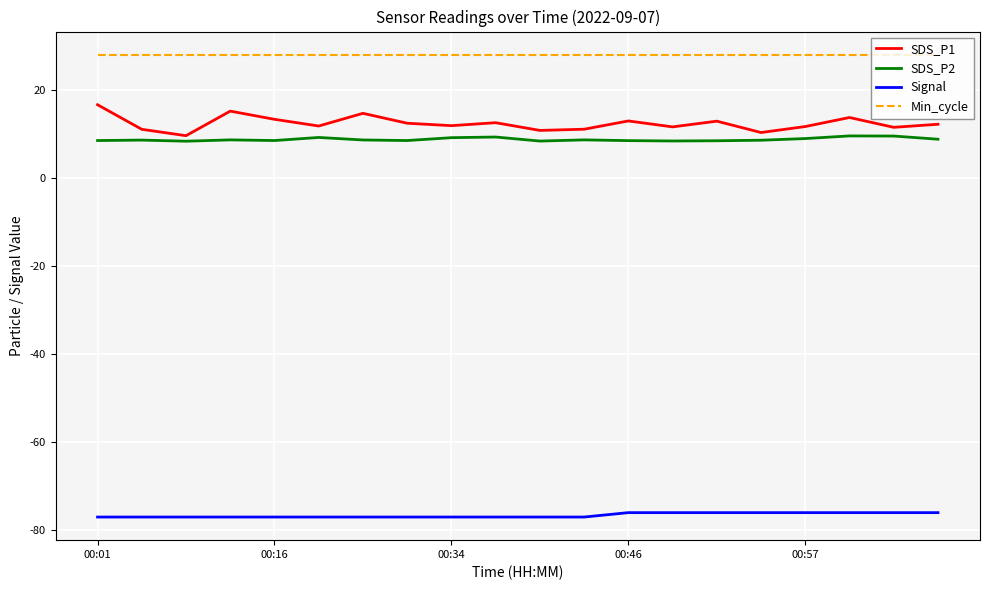

Which series has the largest total across all categories?

Min_cycle